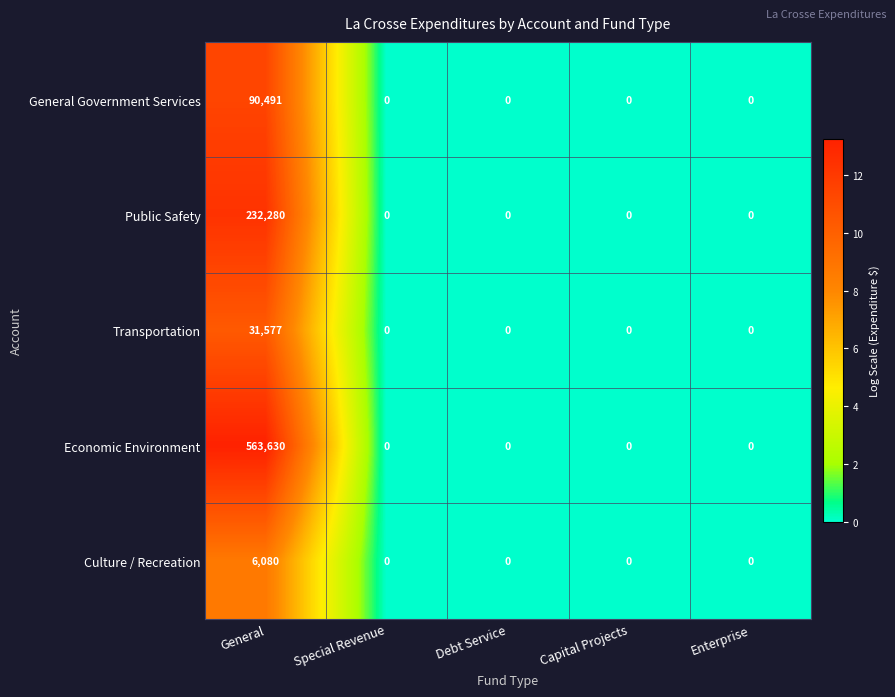

What value does the Transportation series have at General, to the nearest 100?

31600